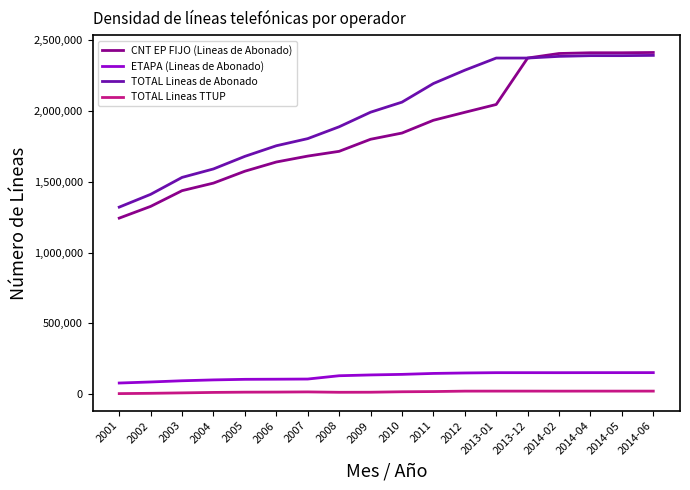

What is the minimum value for ETAPA (Lineas de Abonado)?

77717